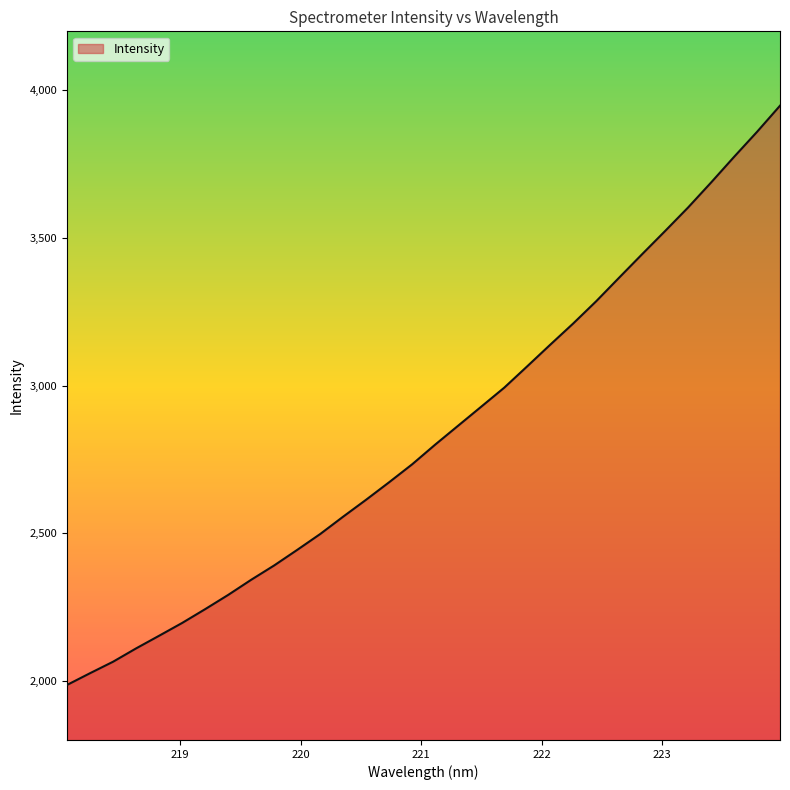

What is the maximum value shown in the chart?

3948.1